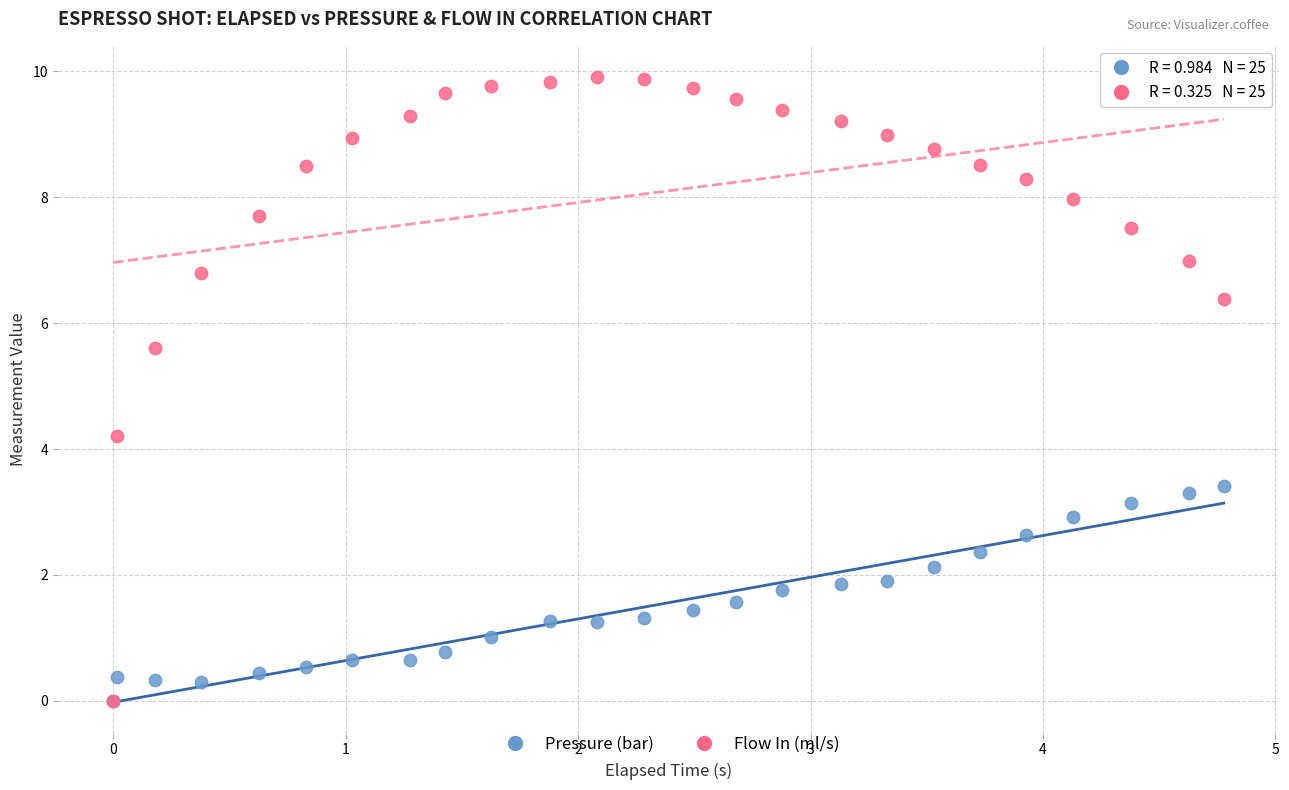

In the Flow In (ml/s) series, what Y value is closest to 4?

4.2